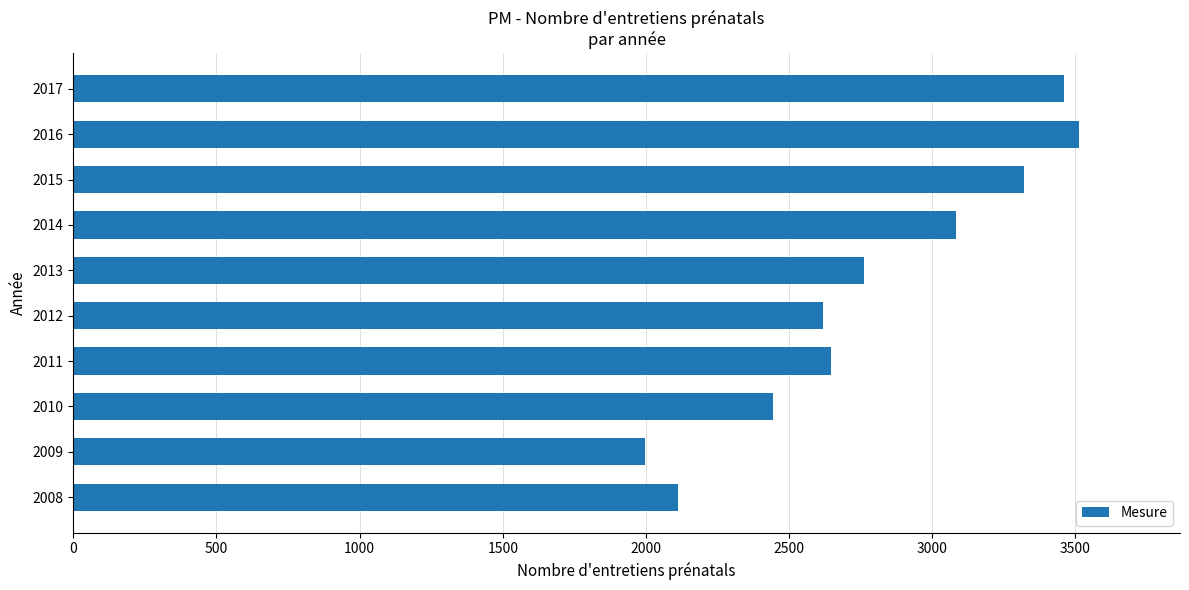

How many values are below 2761?

5